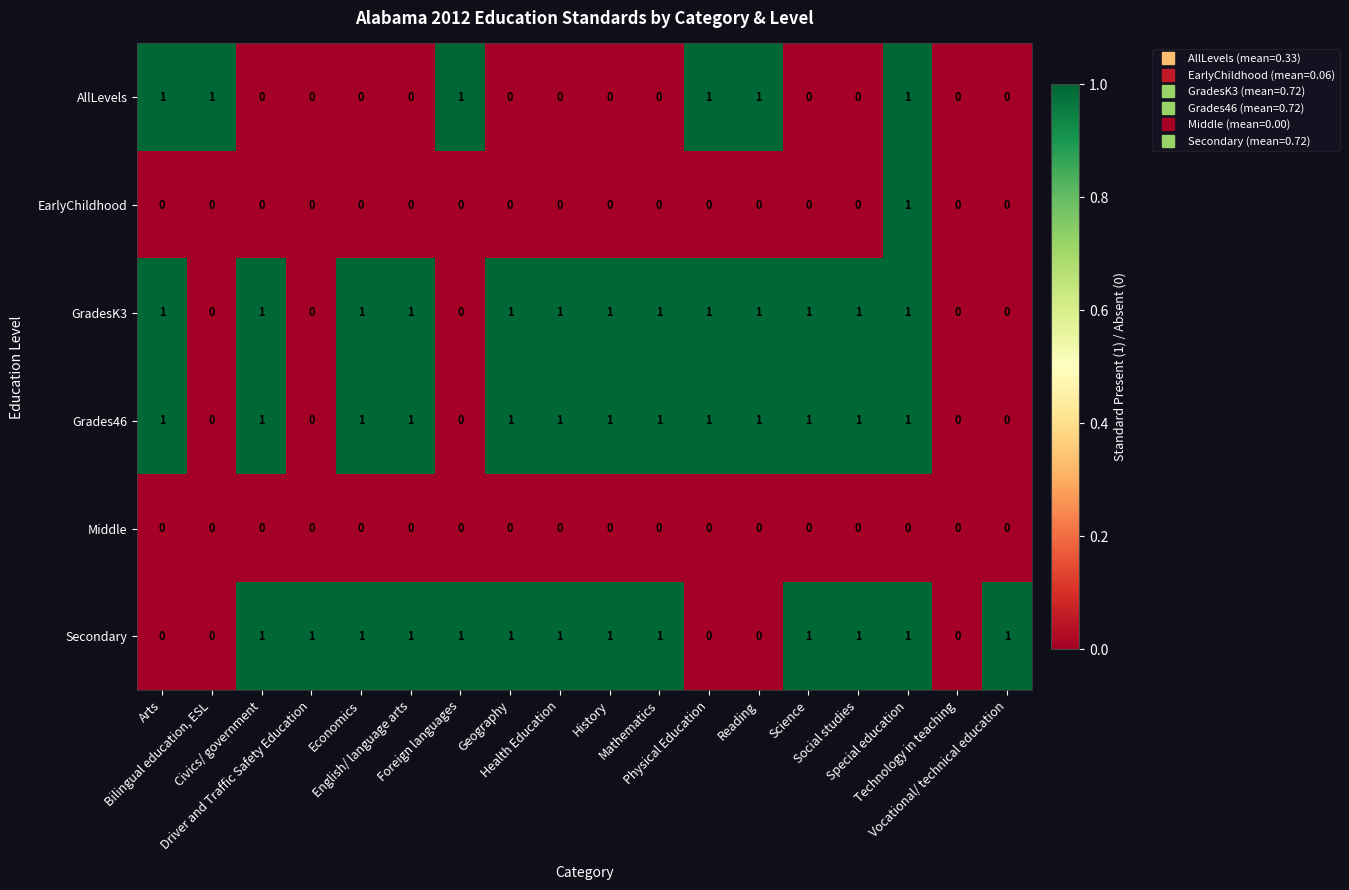

How many EarlyChildhood values are between 0 and 1?

18